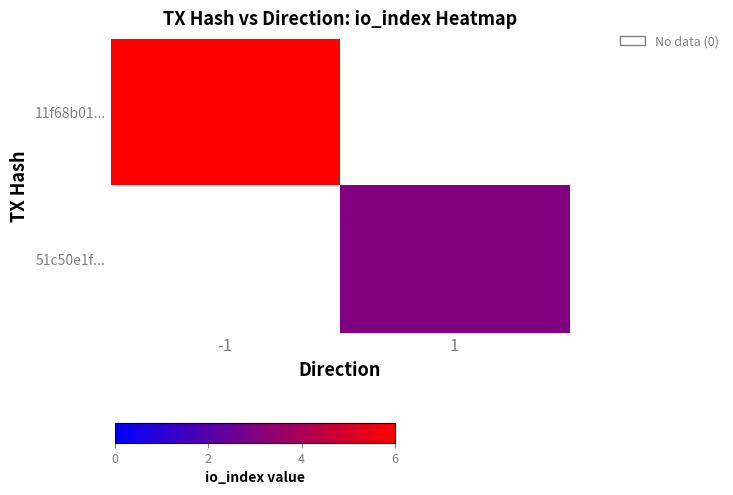

Which category has the highest value across all series?

-1